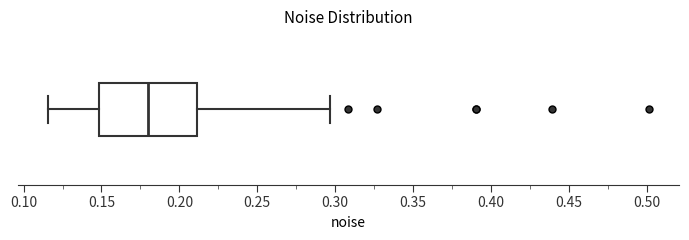

Where does the median line of the box sit on the x-axis? The values are not printed on the chart, so give them approximately, as read against the axis.

0.180